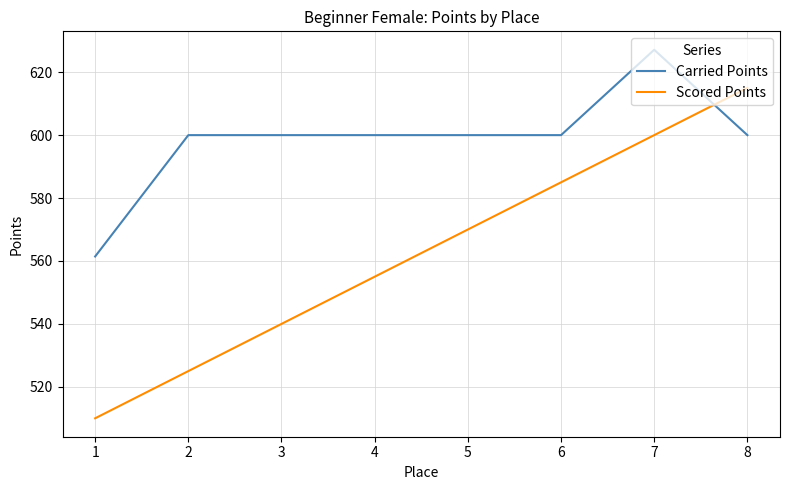

Is this an area chart (filled region under the line)?

No